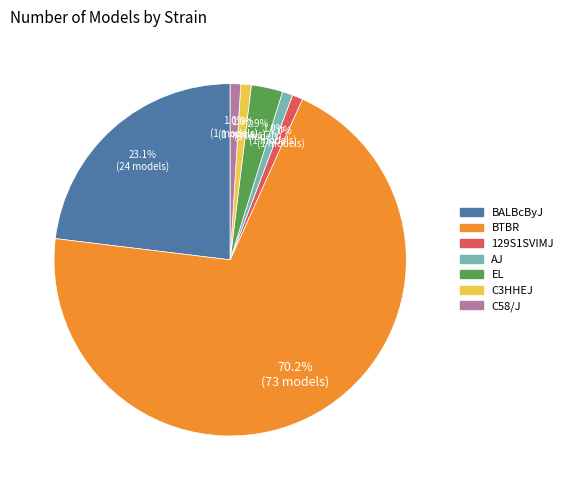

Between EL and C3HHEJ, which is larger?

EL